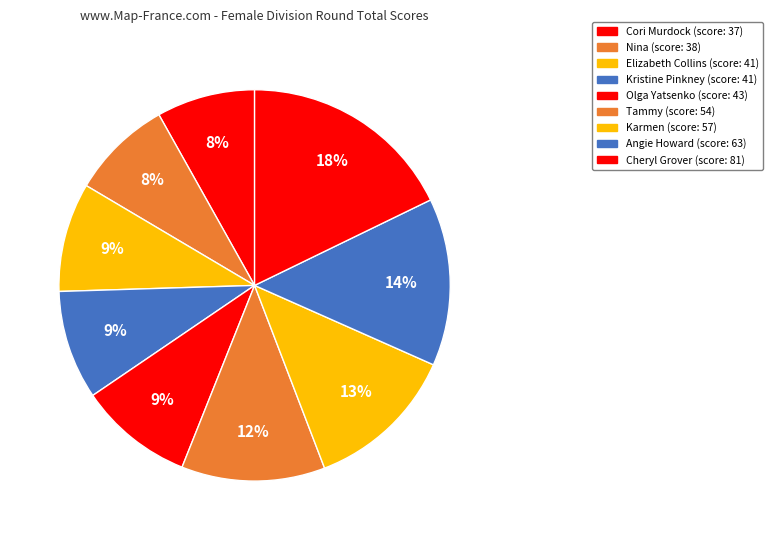

Rank the categories by value from highest to lowest.

Cheryl Grover, Angie Howard, Karmen, Tammy, Olga Yatsenko, Elizabeth Collins, Kristine Pinkney, Nina, Cori Murdock